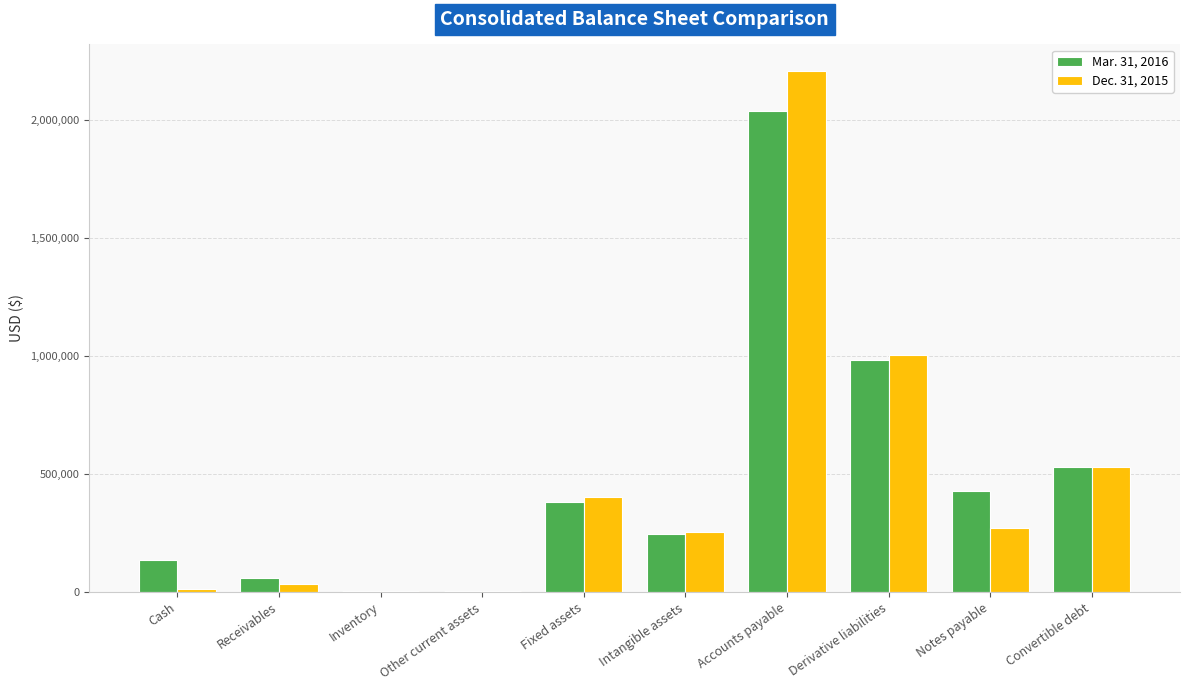

What is the maximum value shown in the chart?

2209578